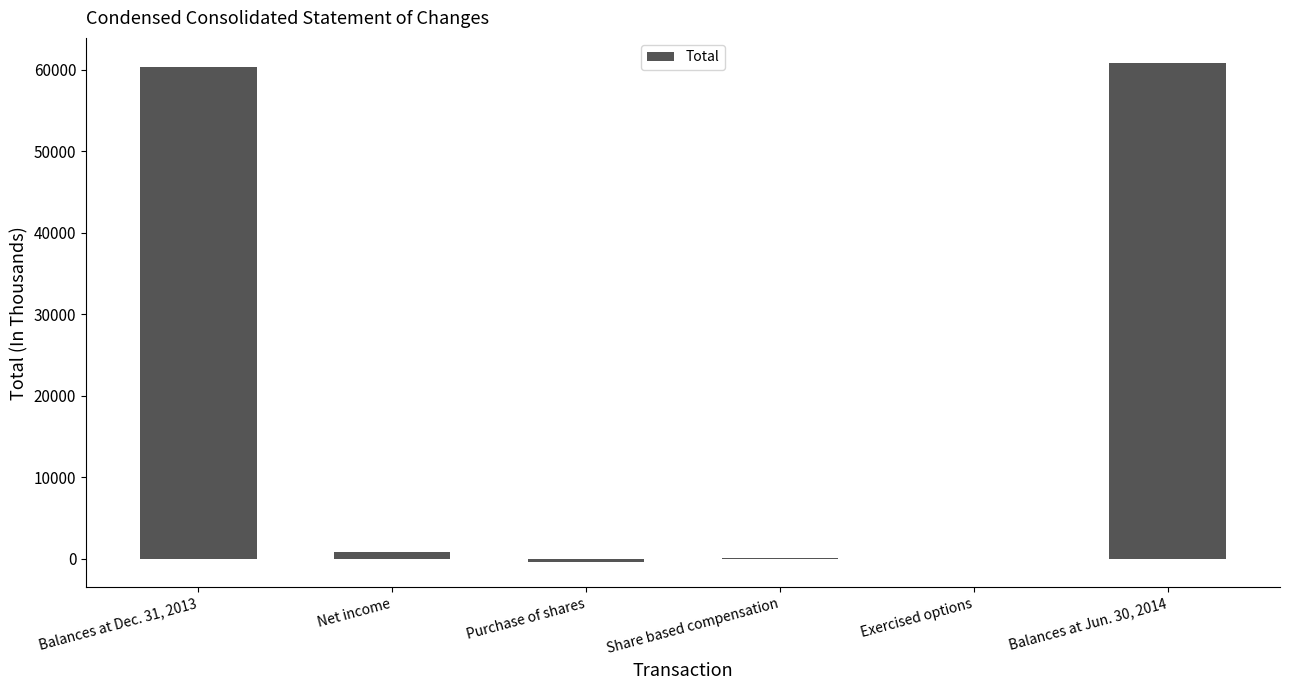

What value does the data have at Share based compensation?

160